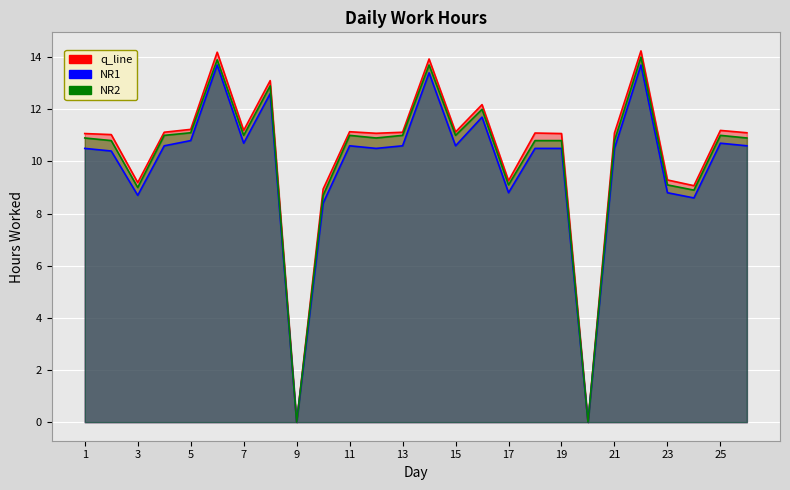

Which series has the largest total across all categories?

q_line